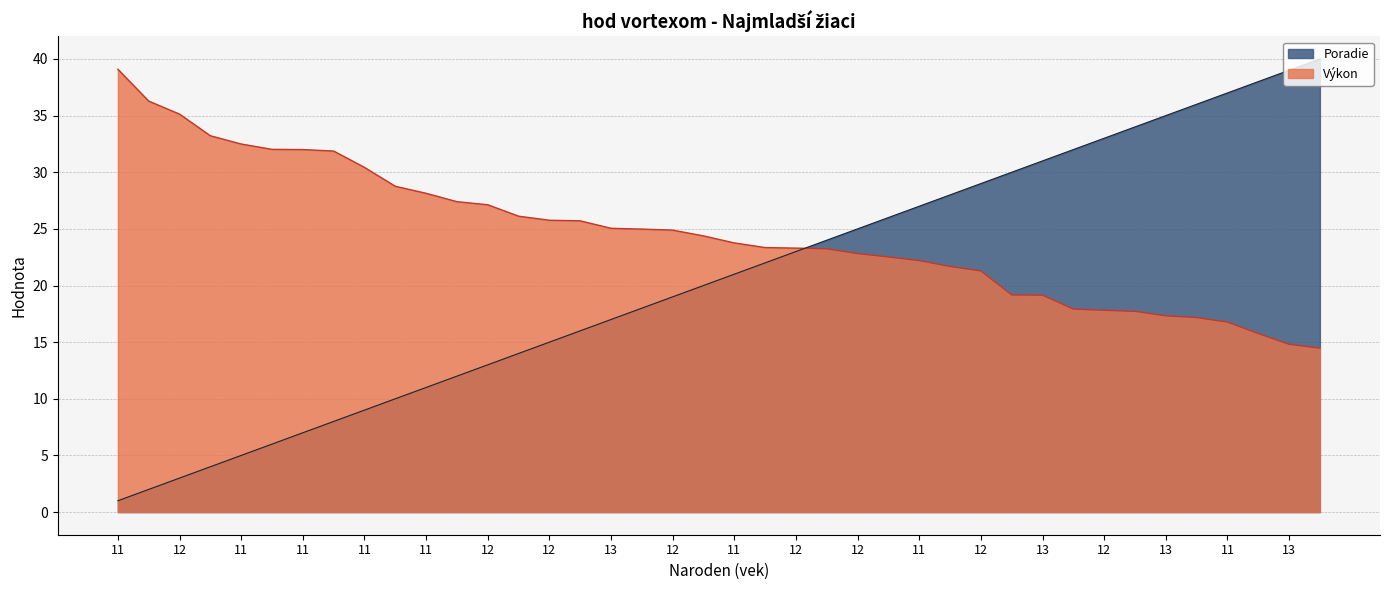

What are all the series names shown in the legend?

Poradie, Výkon